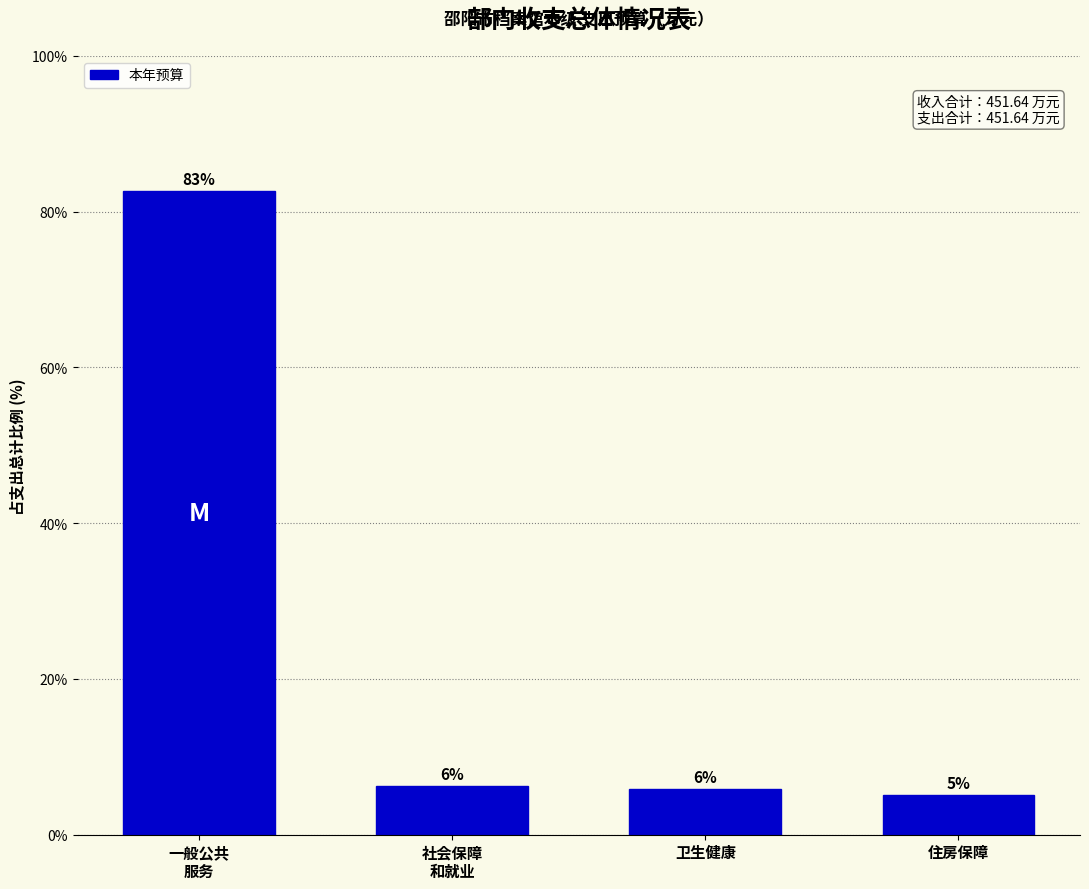

Are the bars horizontal?

No